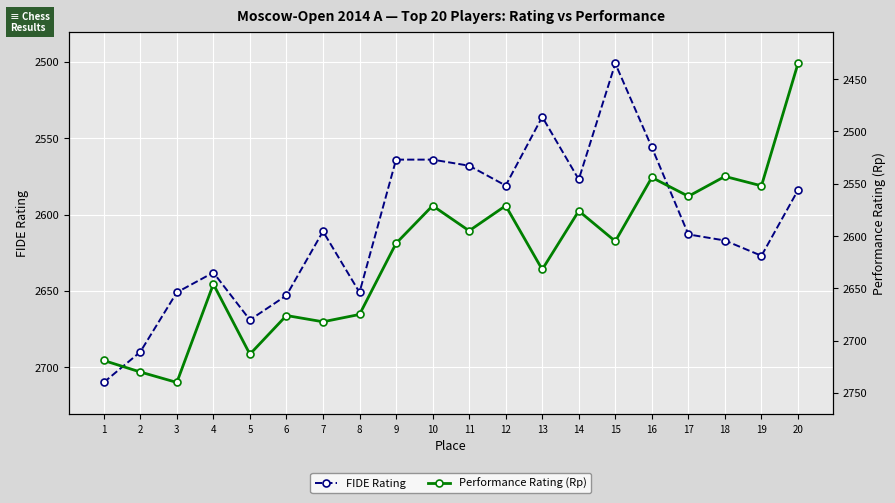

Reading left to right, what are all the values shown in this chart?

FIDE Rating: 1=2710	2=2690	3=2651	4=2638	5=2669	6=2653	7=2611	8=2651	9=2564	10=2564	11=2568	12=2581	13=2536	14=2577	15=2501	16=2556	17=2613	18=2617	19=2627	20=2584
Performance Rating (Rp): 1=2719	2=2730	3=2740	4=2646	5=2713	6=2676	7=2682	8=2675	9=2607	10=2571	11=2595	12=2571	13=2632	14=2576	15=2605	16=2544	17=2562	18=2543	19=2552	20=2435